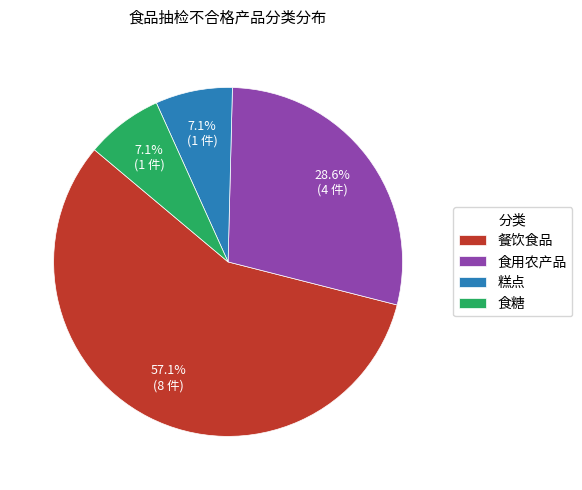

Count the number of slices in the pie.

4